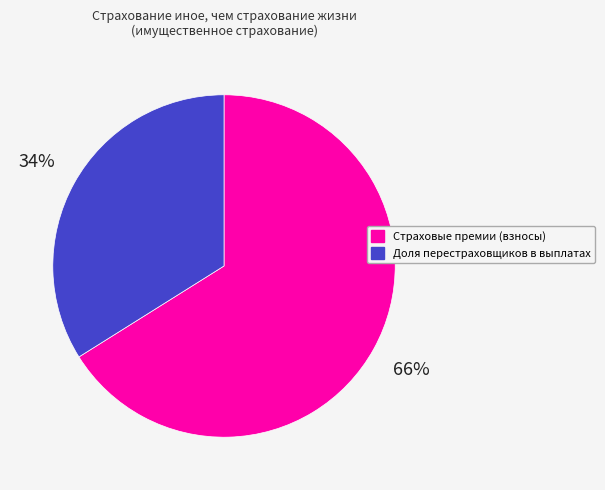

Which category accounts for the majority?

Страховые премии (взносы)